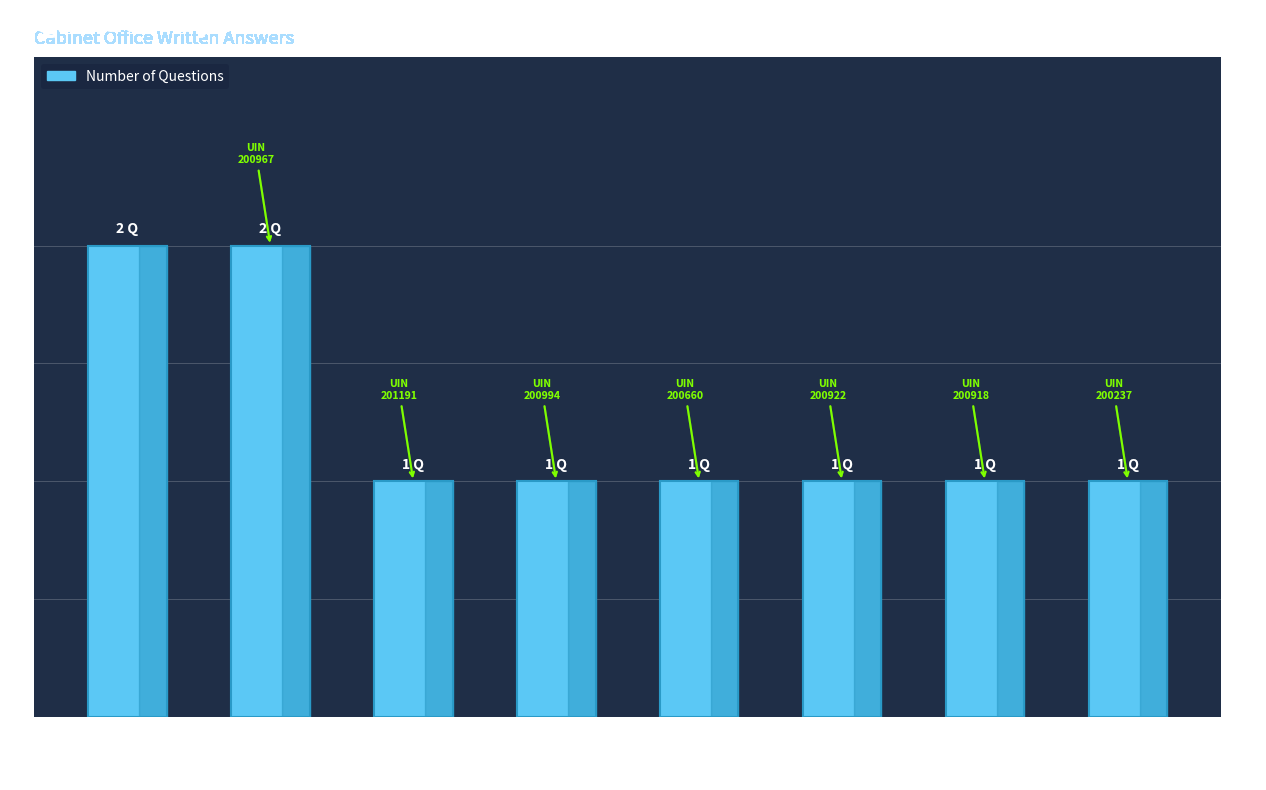

What is the minimum value shown in the chart?

1